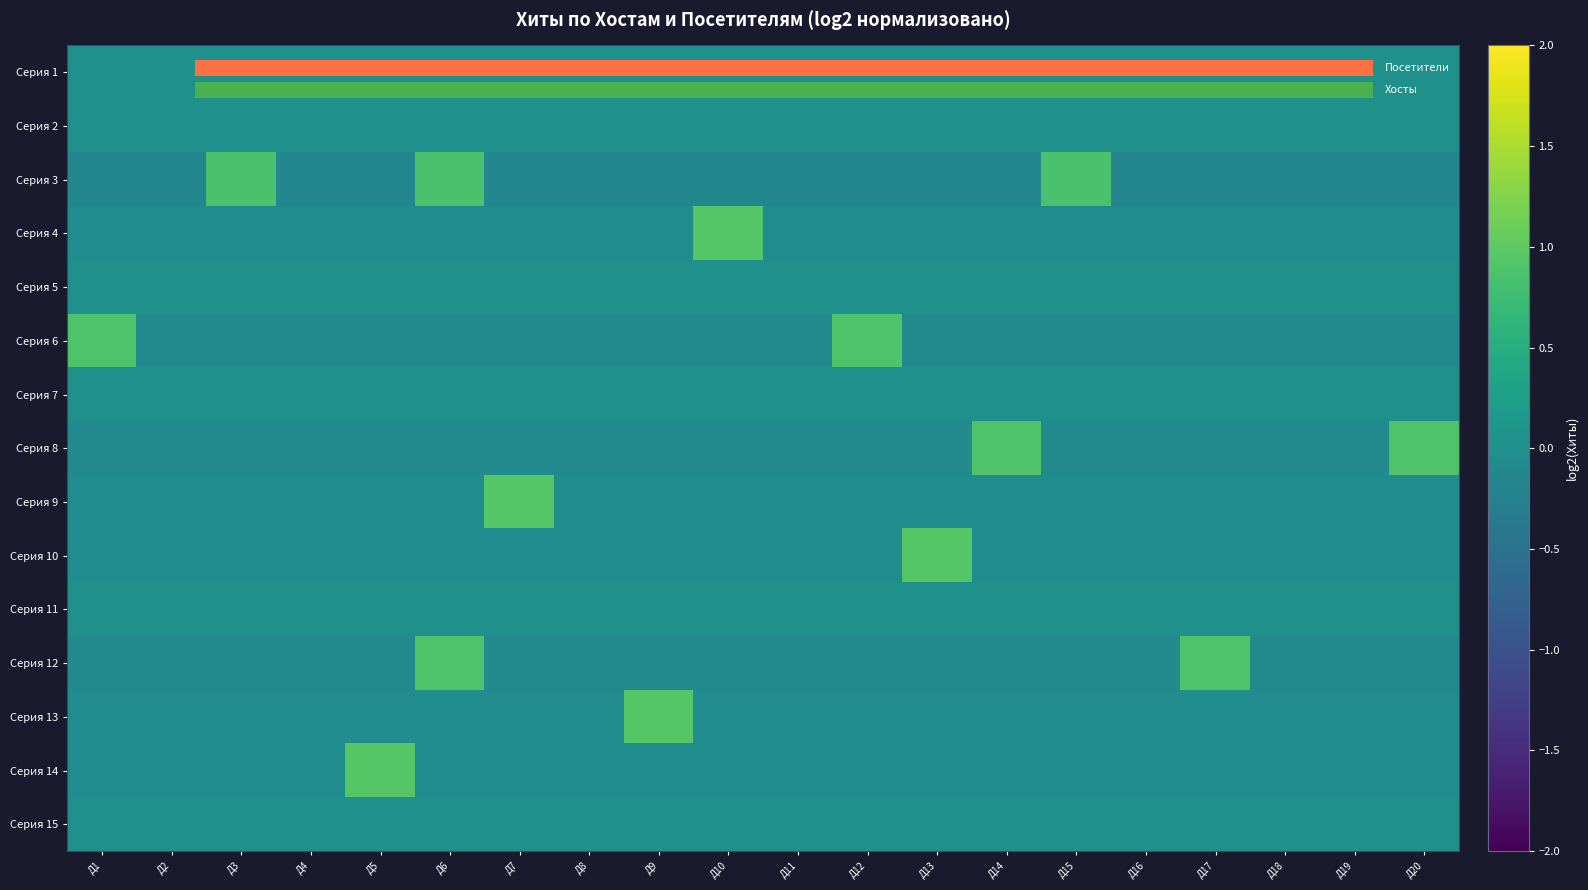

Count the number of data series in this chart.

15